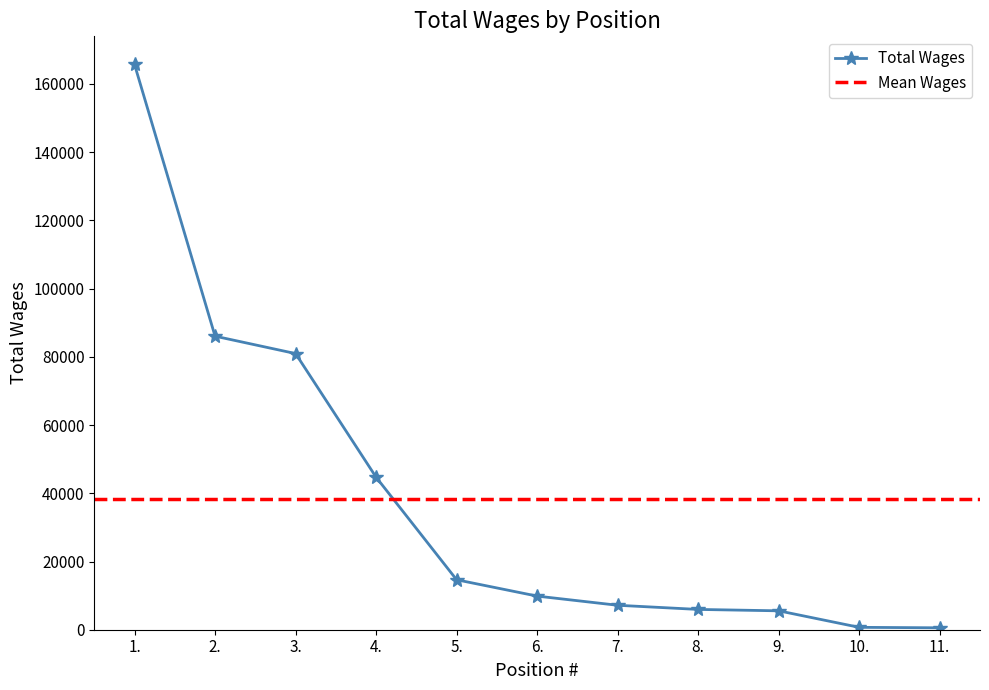

Where does the data first go above 9856?

1.